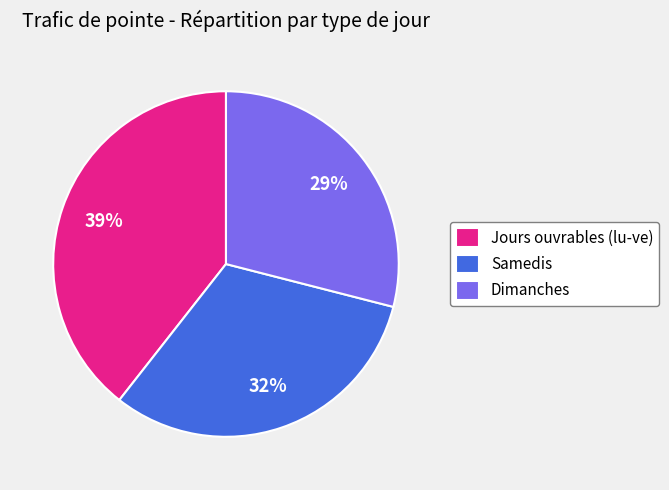

Between Dimanches and Samedis, which is larger?

Samedis